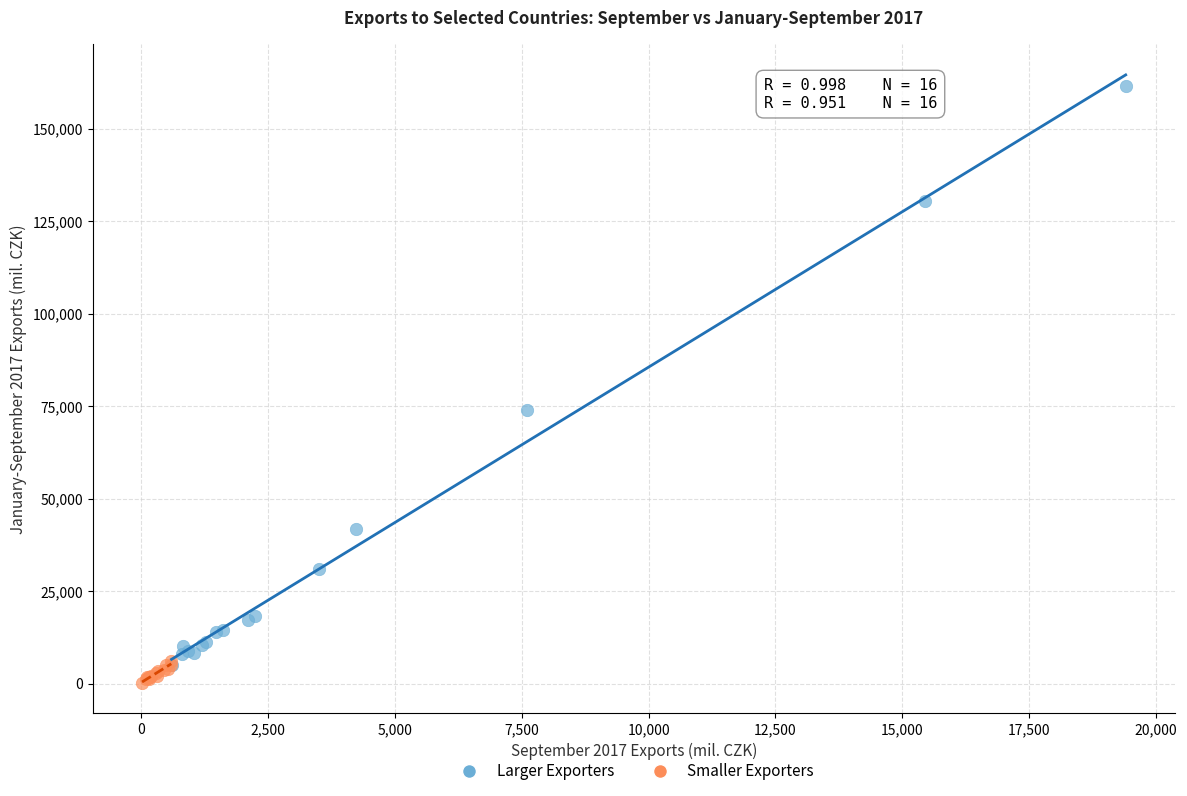

Which series reaches the minimum Y coordinate?

Smaller Exporters